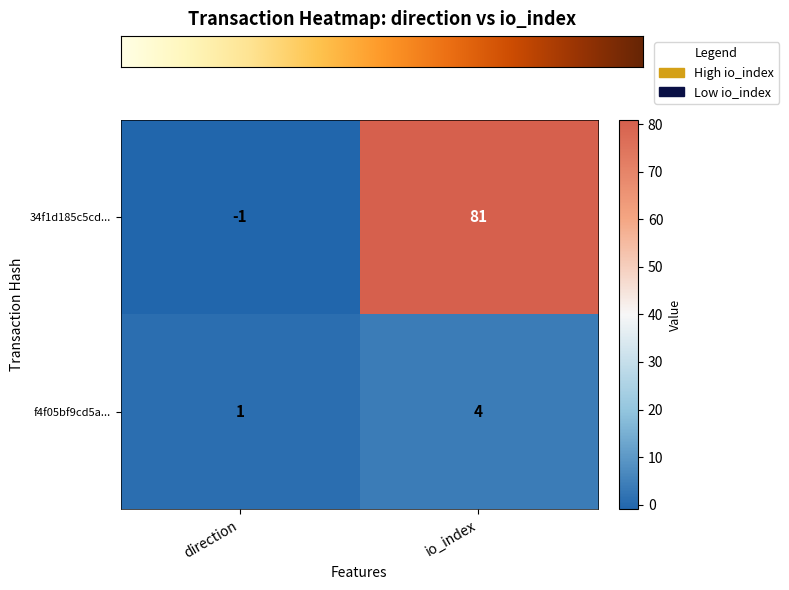

What is the sum of all f4f05bf9cd5a... values?

5